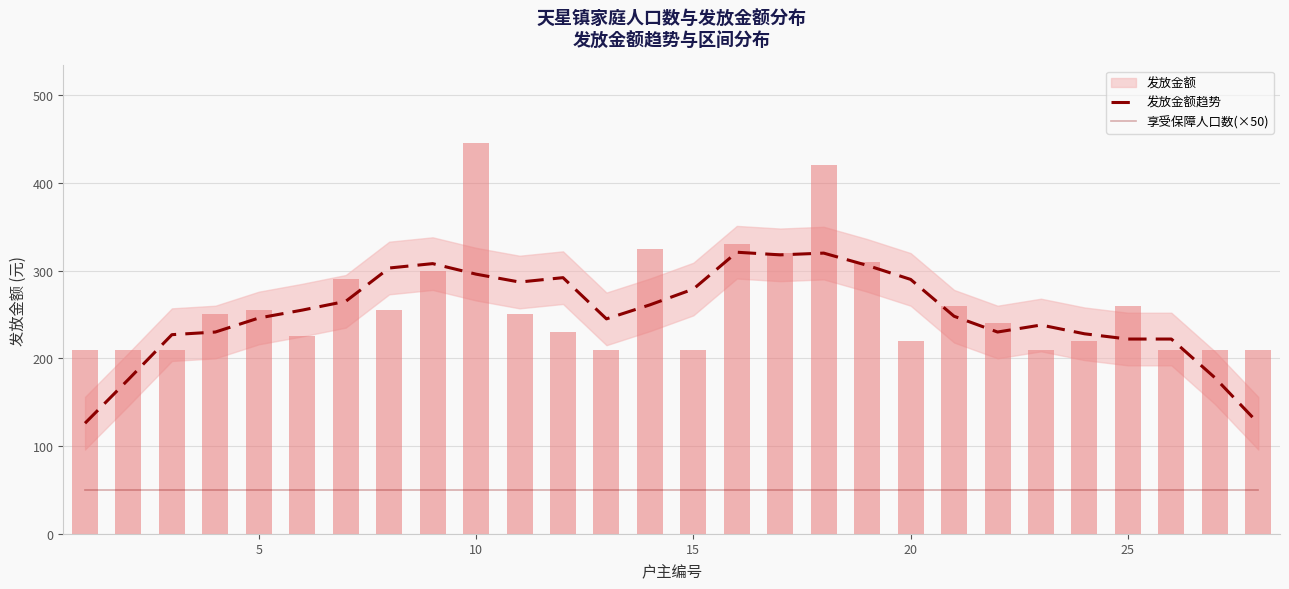

What is the difference between the second highest and second lowest values in the 发放金额趋势 series?

194